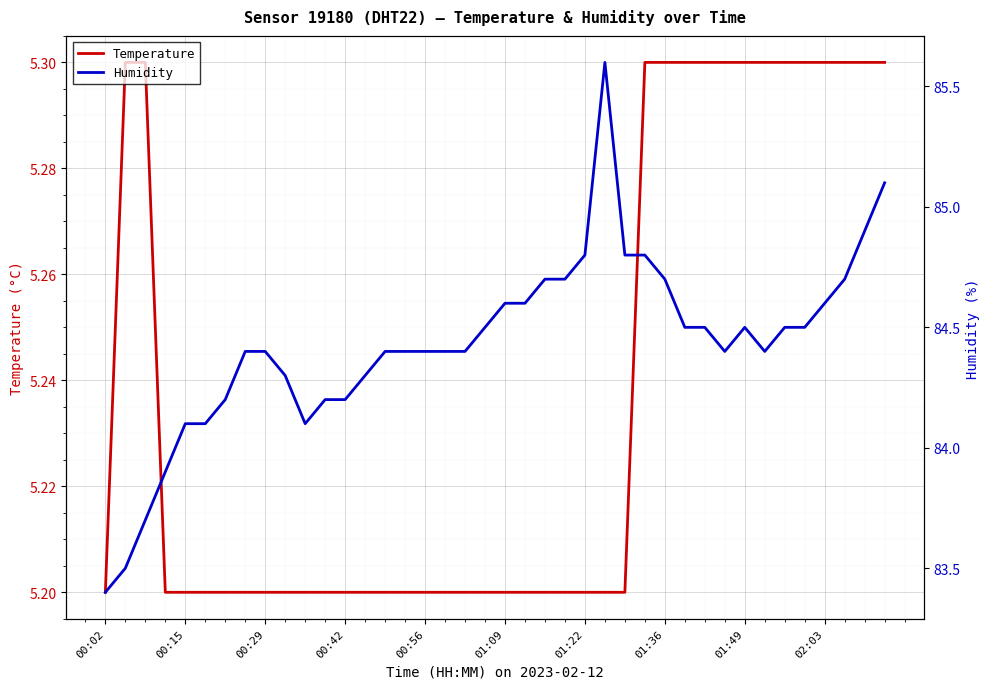

What is the value of the Humidity point at the 30th from the left?

84.5